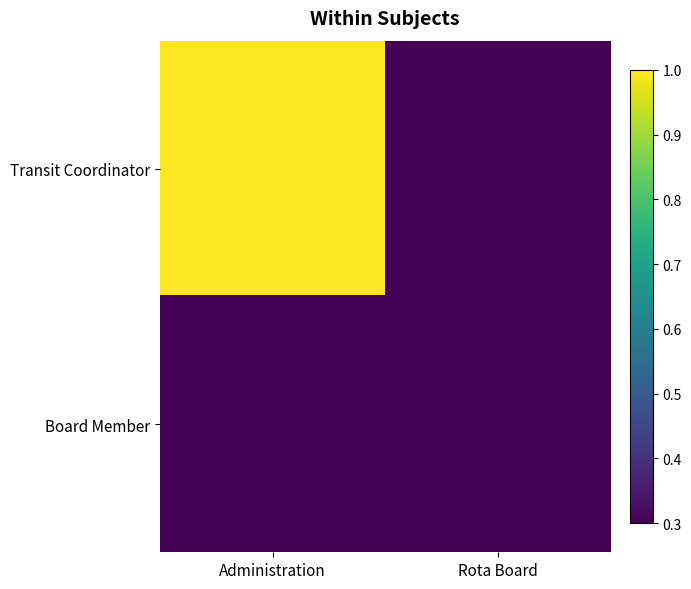

Between Administration and Rota Board, which is larger?

Administration